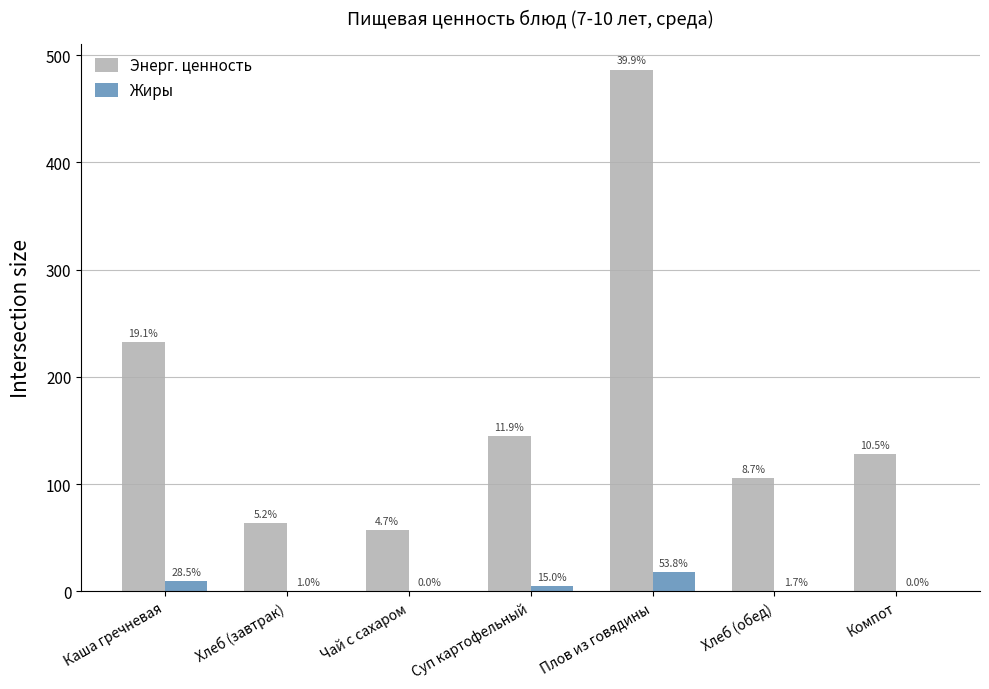

What is the difference between the maximum and minimum values in the Энерг. ценность series?

429.6